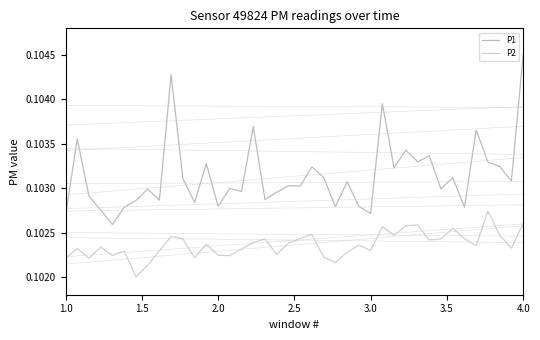

True or false: P2 and P1 intersect in this chart.

False